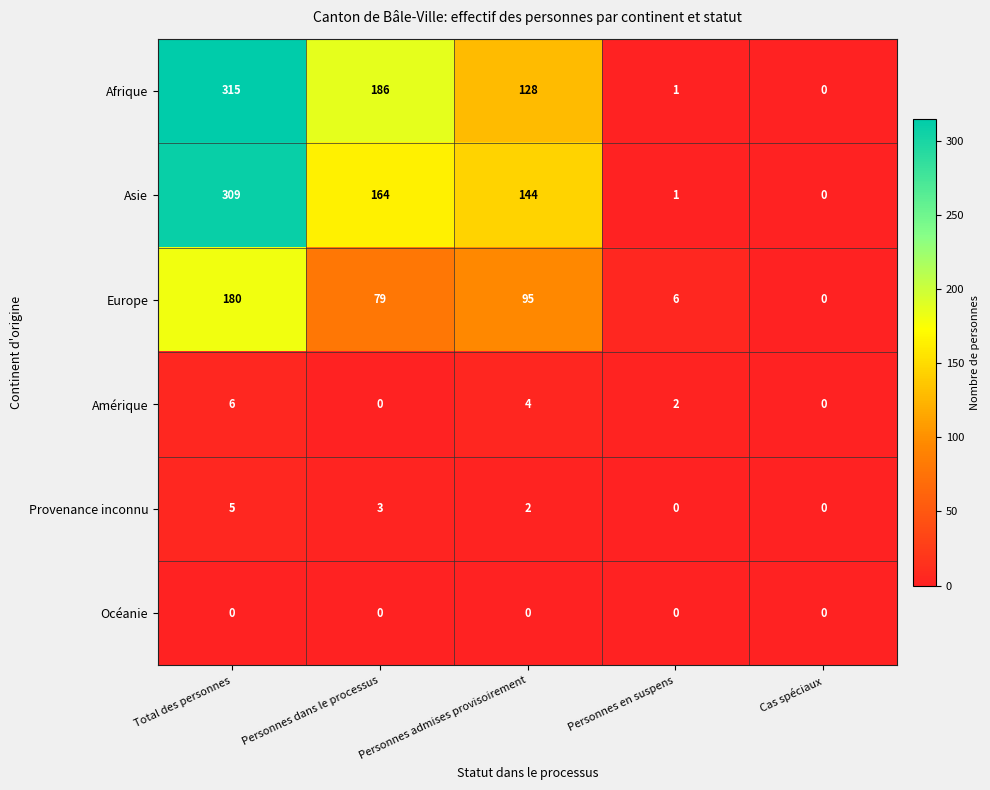

What is the difference between the maximum and second lowest values in the Amérique series?

6